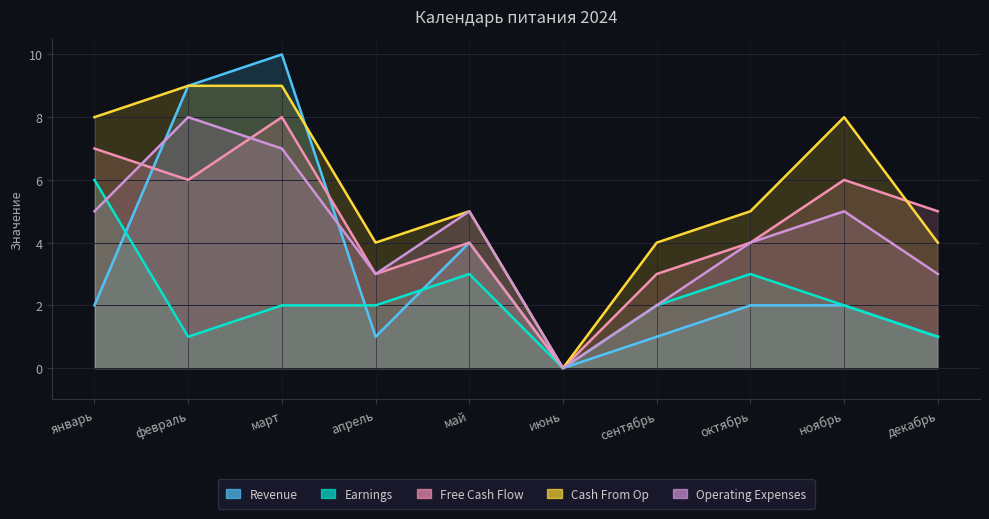

How many intersections are there between Cash From Op and Free Cash Flow?

1